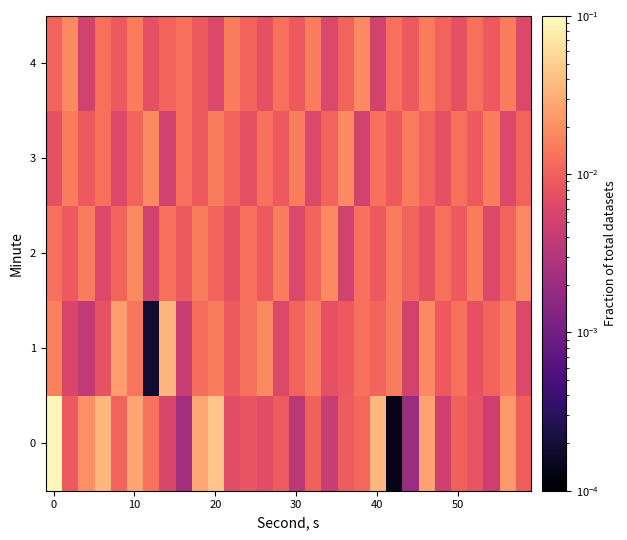

How many data points does each series have?

30